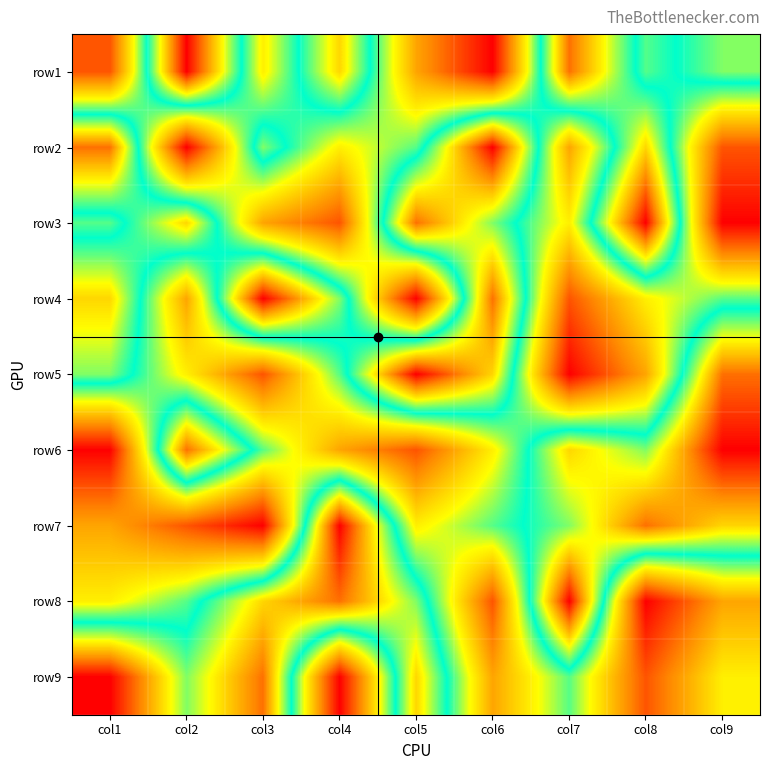

At how many categories does at least one series exceed 1?

9